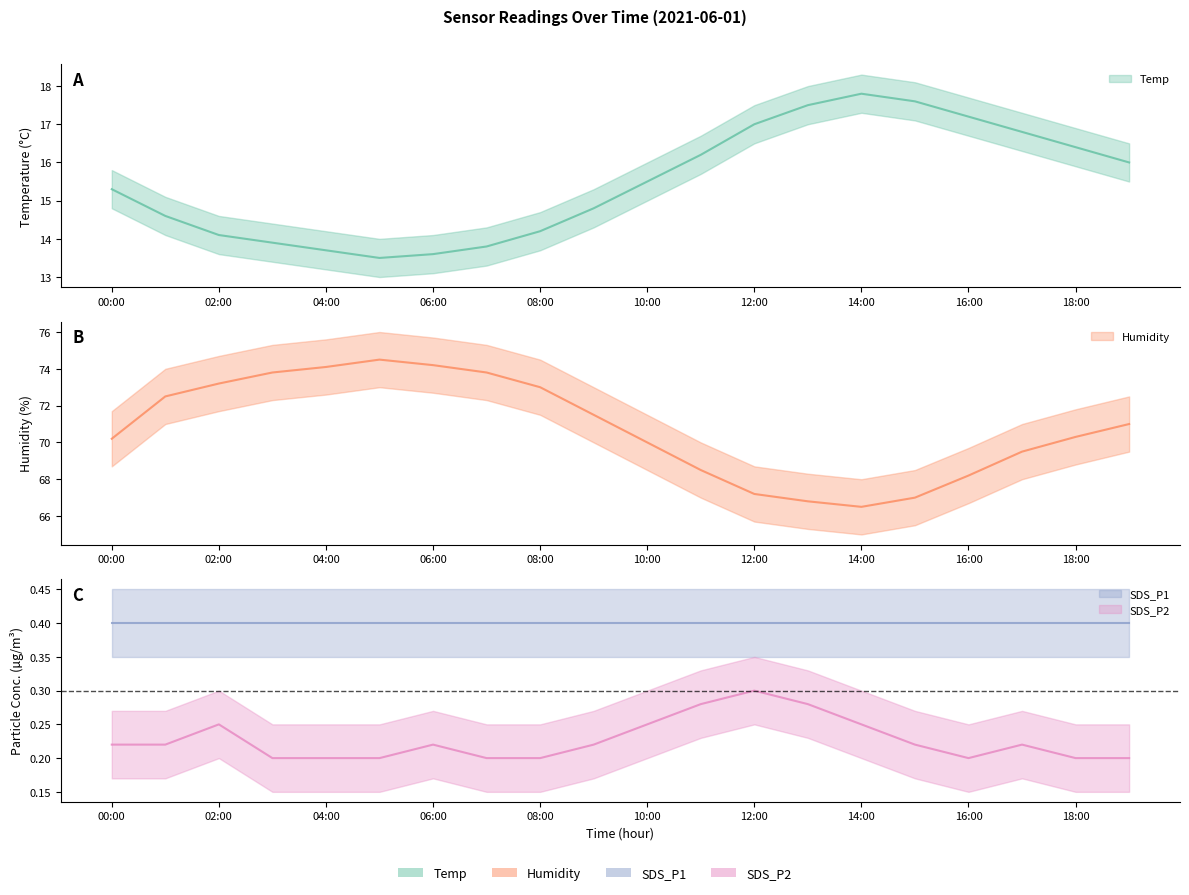

What position from the right is 2021/06/01 05:00?

15